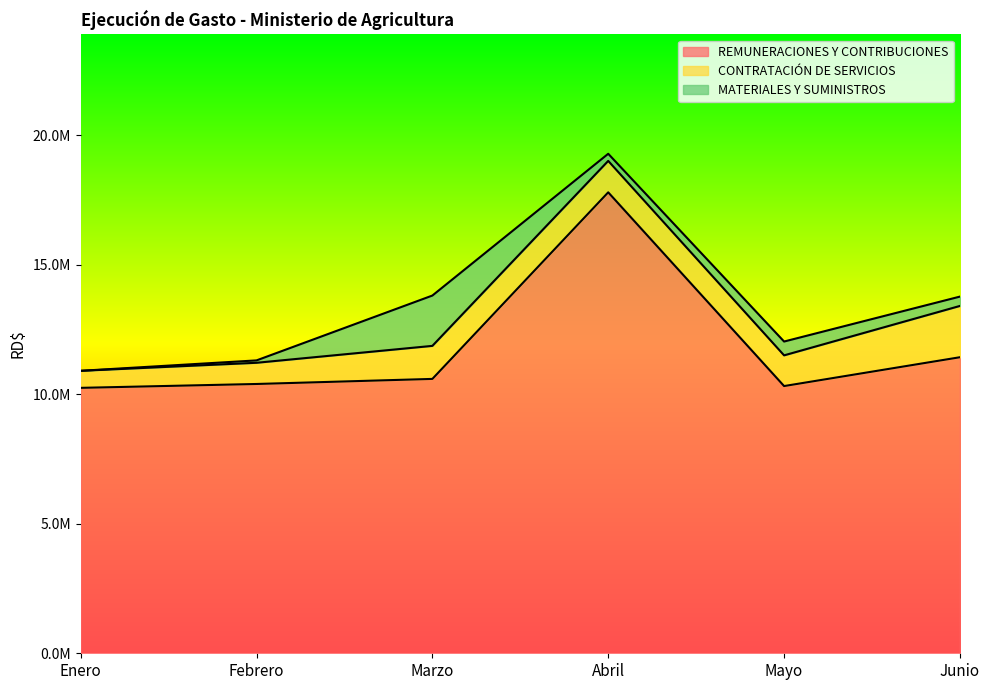

What is the sum of all REMUNERACIONES Y CONTRIBUCIONES values?

70785203.8